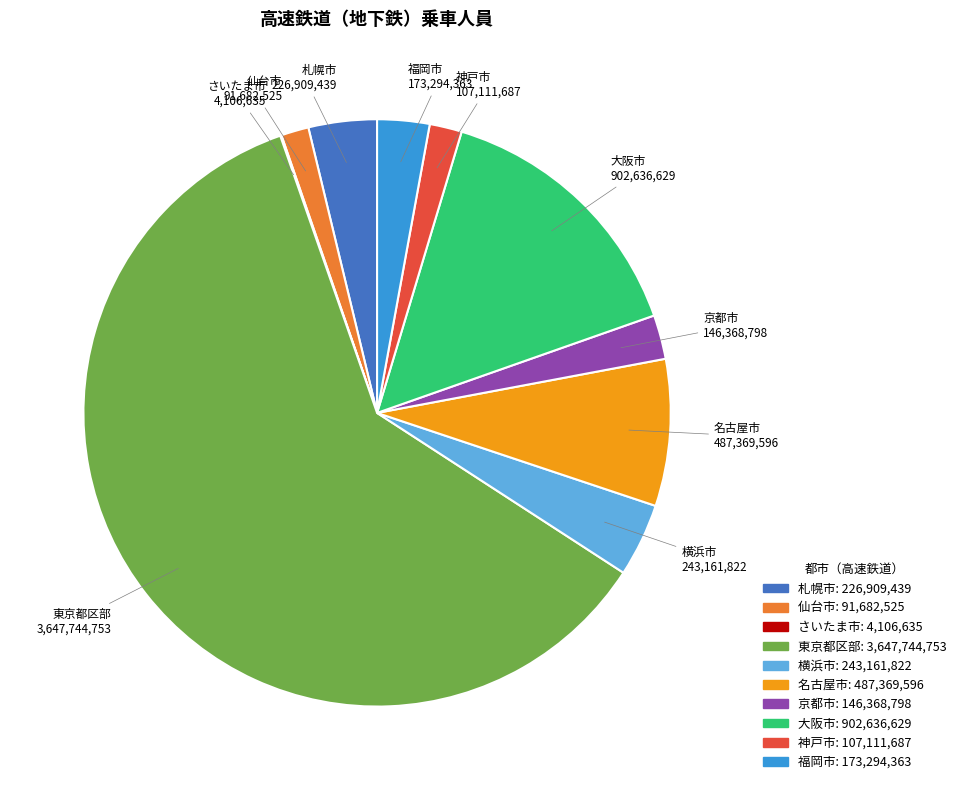

Is 仙台市 the majority of the pie?

No